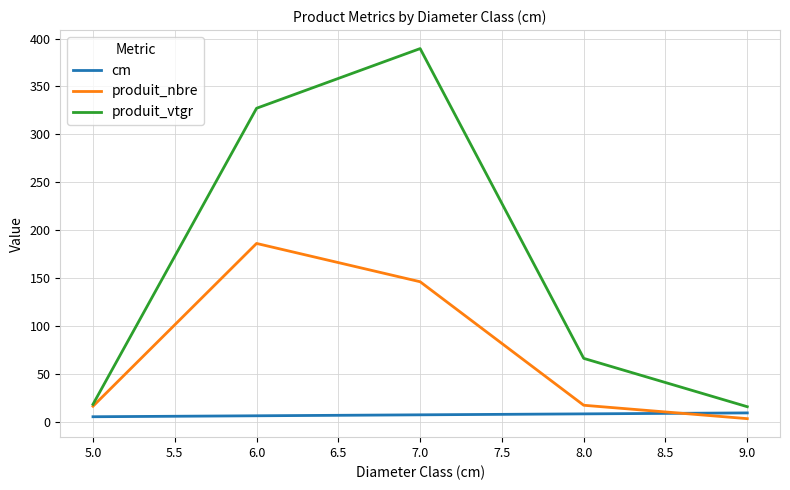

What is the difference between the second highest and second lowest values in the produit_nbre series?

130.0